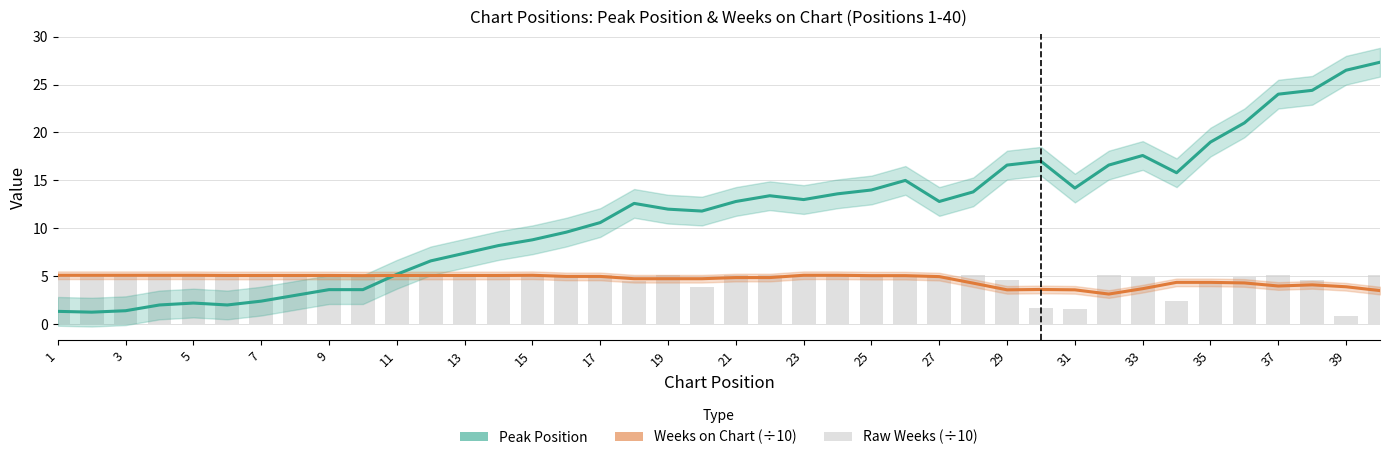

What is the sum of all Peak Position values?

464.0